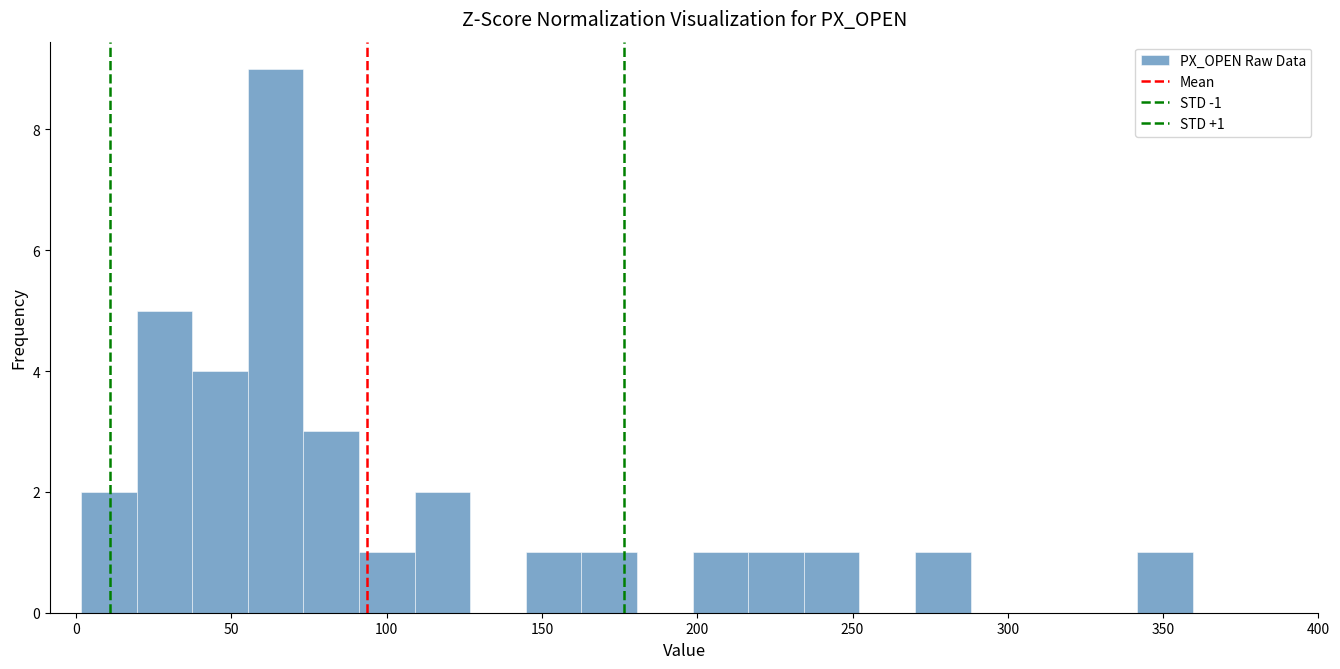

Read against the x-axis, roughly where is the centre of the tallest bar?

65